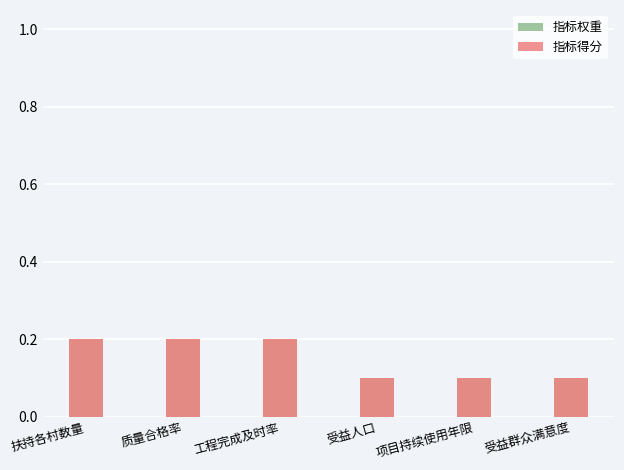

At which label does 指标权重 reach its minimum?

受益人口